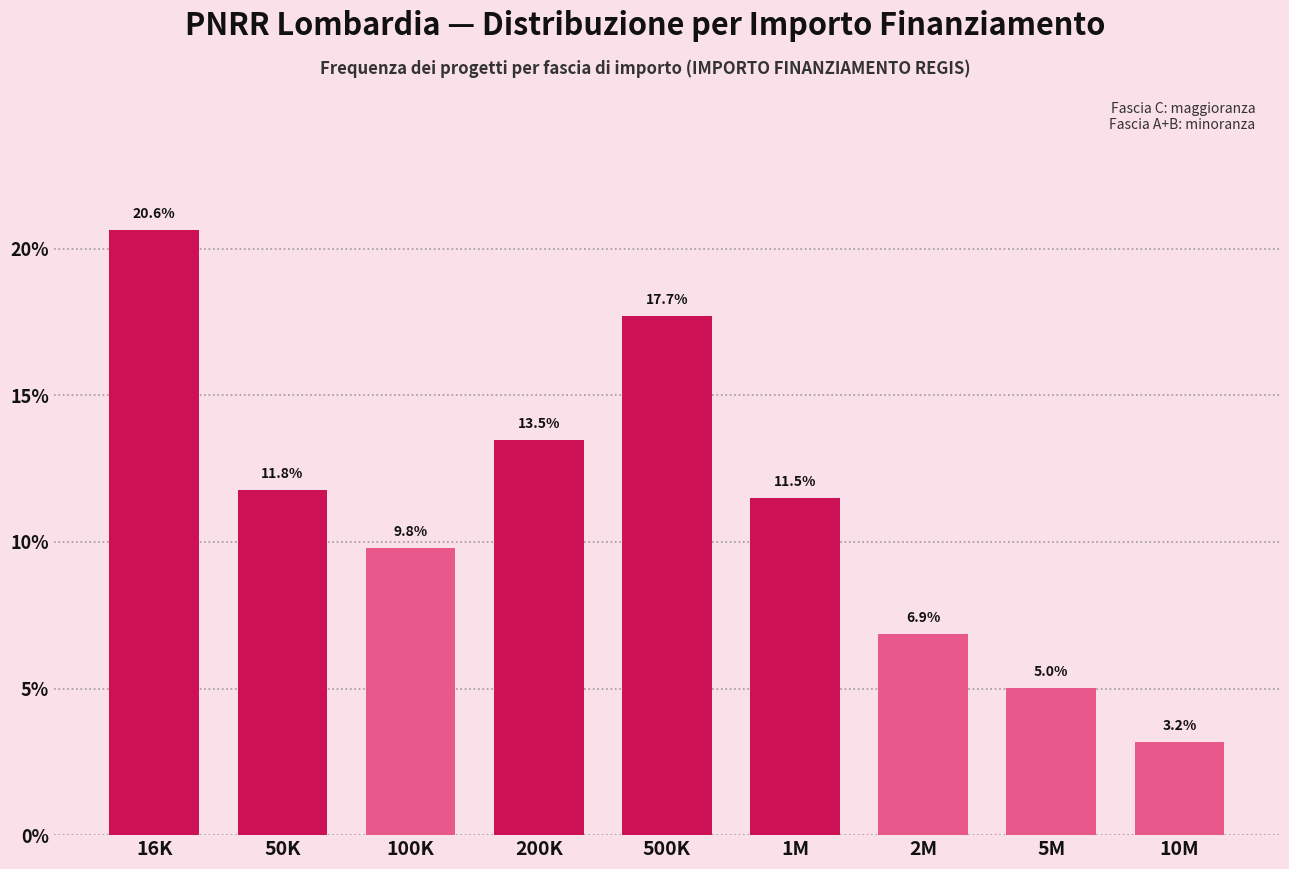

Reading right to left, list all the values displayed in this chart.

10M=3.2	5M=5.0	2M=6.9	1M=11.5	500K=17.7	200K=13.5	100K=9.8	50K=11.8	16K=20.6